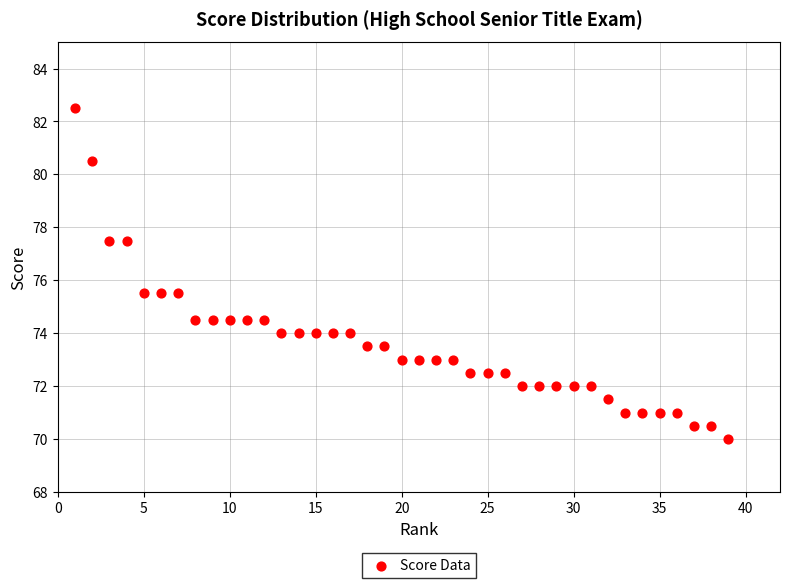

What is the range of X values (max minus min)?

38.0